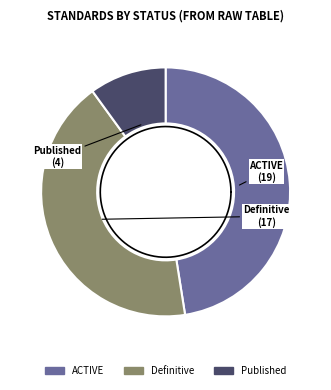

To the nearest percent, what percentage of the pie is ACTIVE?

47%